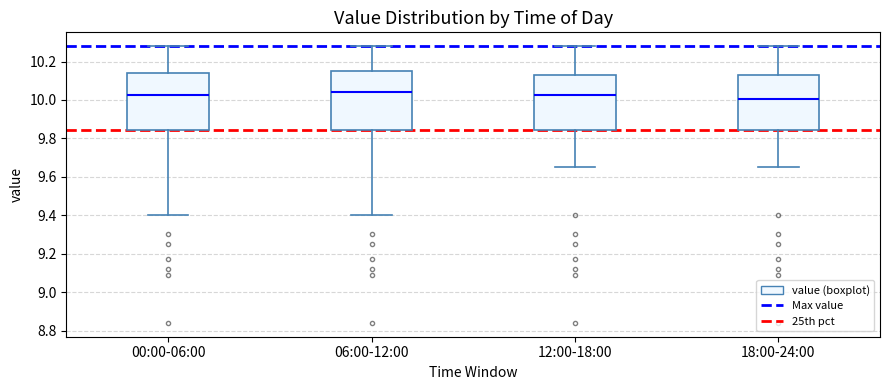

Reading left to right, read every box against the y-axis: the position of its median line, the range the box covers, and the ends of its whiskers. The values are not printed on the chart, so give them approximately, as read against the axis.

00:00-06:00: median 10.02, box 9.84 to 10.14, whiskers 9.40 to 10.28
06:00-12:00: median 10.04, box 9.84 to 10.16, whiskers 9.40 to 10.28
12:00-18:00: median 10.02, box 9.84 to 10.14, whiskers 9.66 to 10.28
18:00-24:00: median 10.00, box 9.84 to 10.14, whiskers 9.66 to 10.28